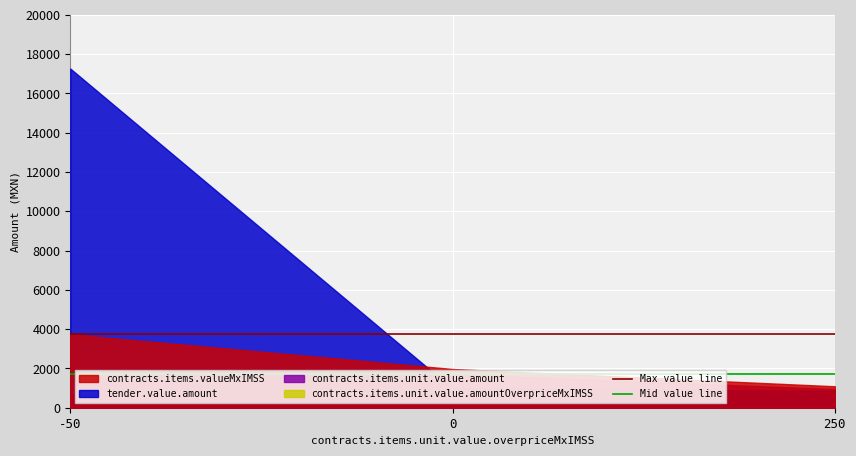

At which category does the chart reach its minimum across all series?

-50